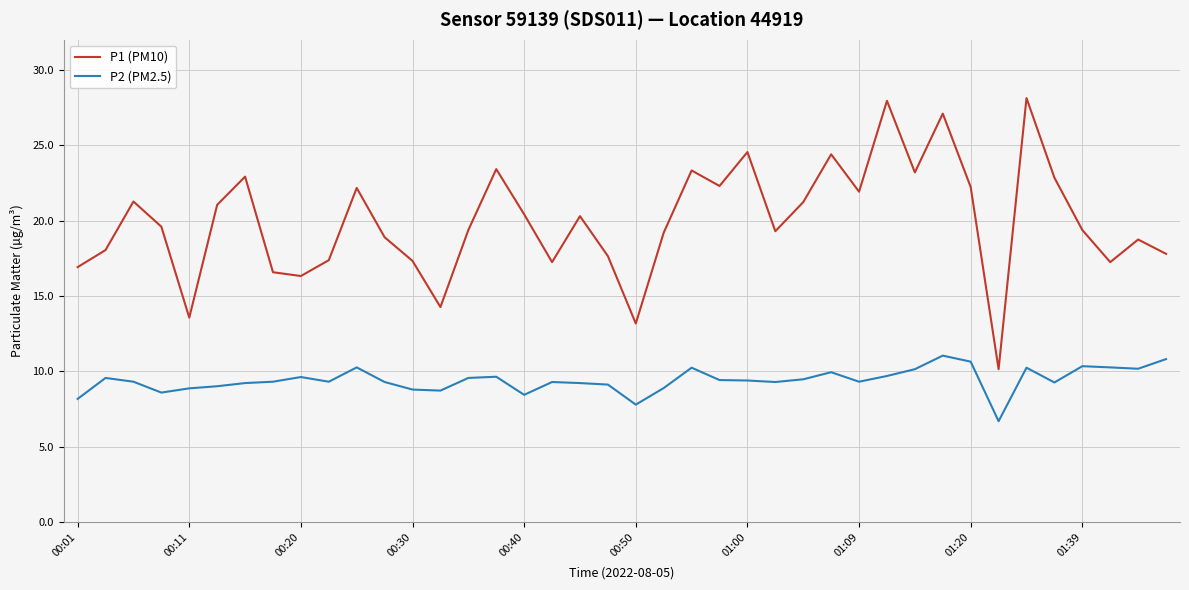

Which series has the largest total across all categories?

P1 (PM10)